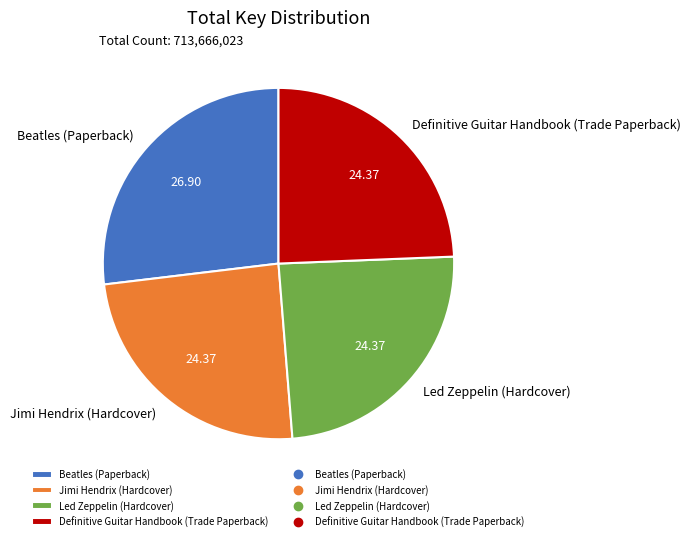

What is the ratio of the value at Beatles (Paperback) to the value at Led Zeppelin (Hardcover)?

1.1